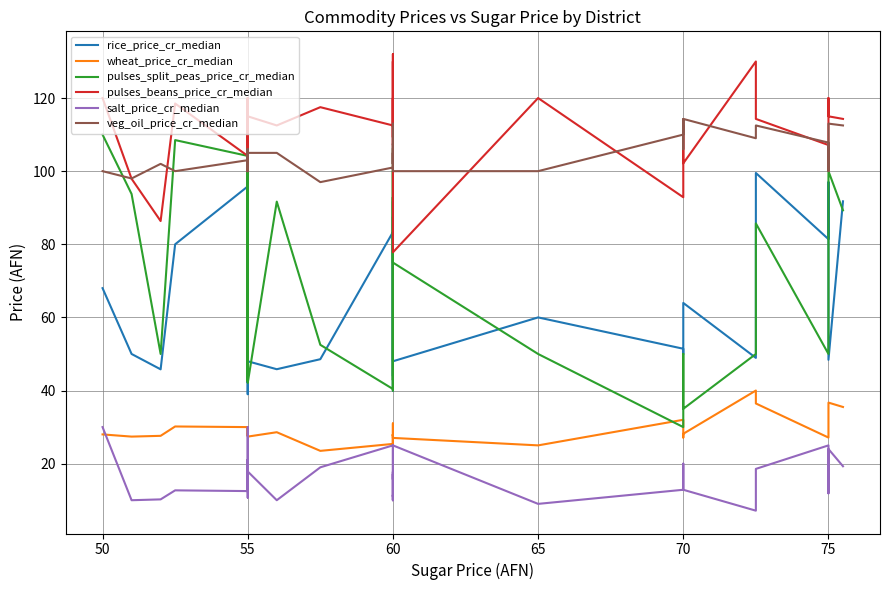

Between 17 and 26, which series saw the biggest shift?

rice_price_cr_median